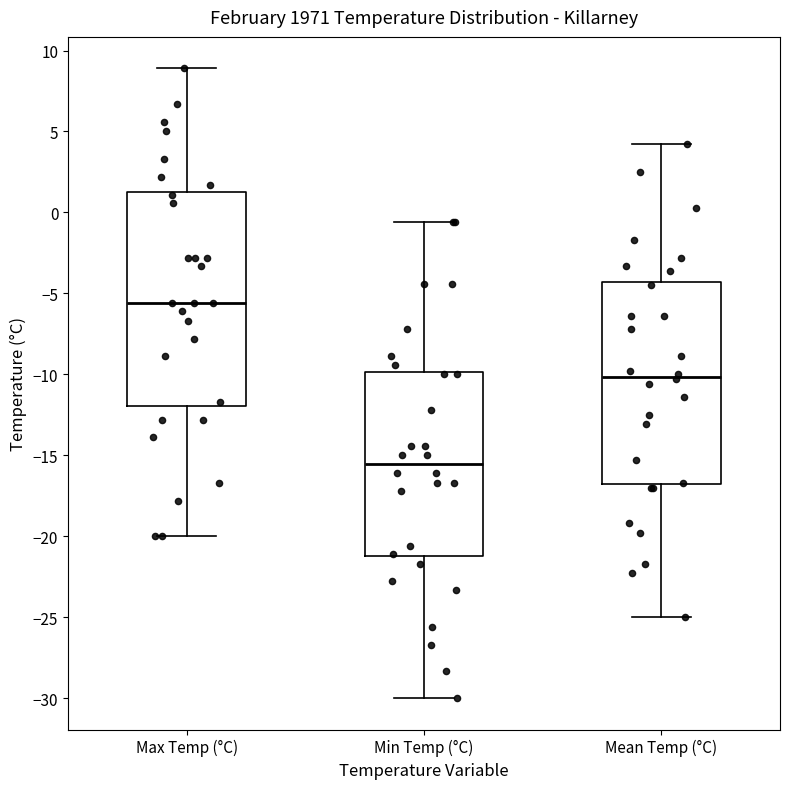

Which box is the tallest, from its lower edge to its upper edge?

Max Temp (°C)